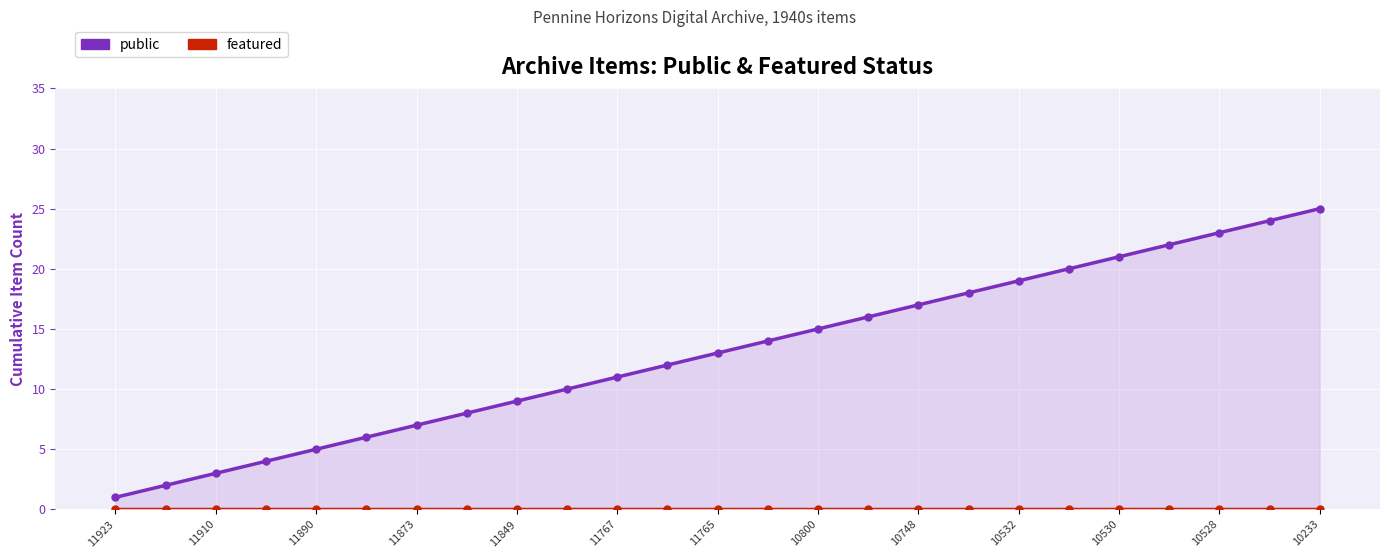

Rank the series by their maximum value, from highest to lowest.

public, featured